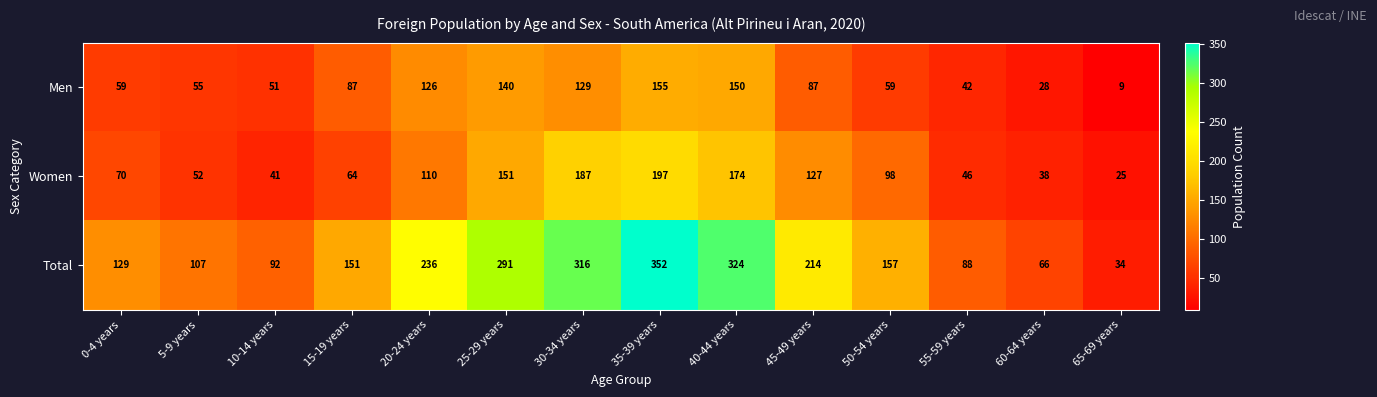

How many series are shown in this chart?

3